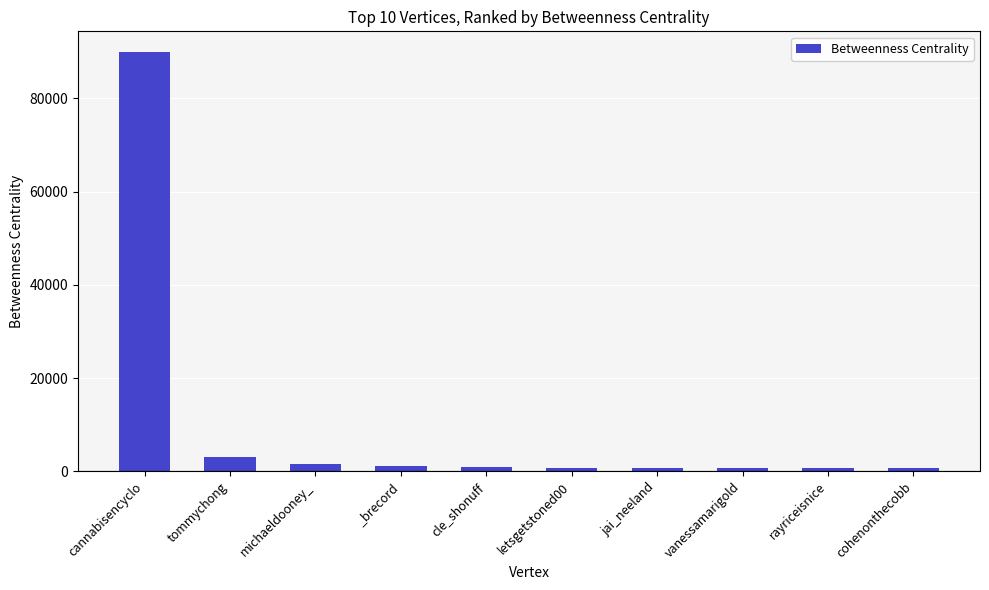

What is the minimum value shown in the chart?

602.0